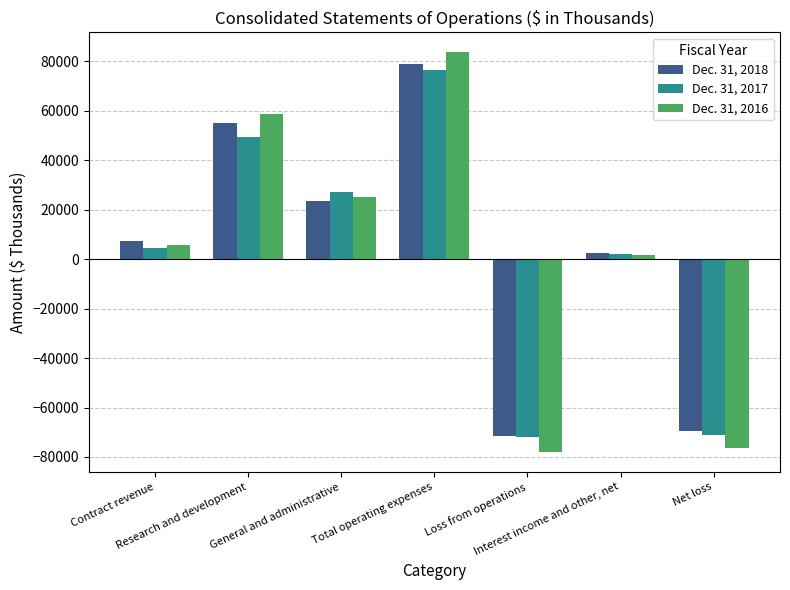

What is the label of the 1st bar from the left?

Contract revenue